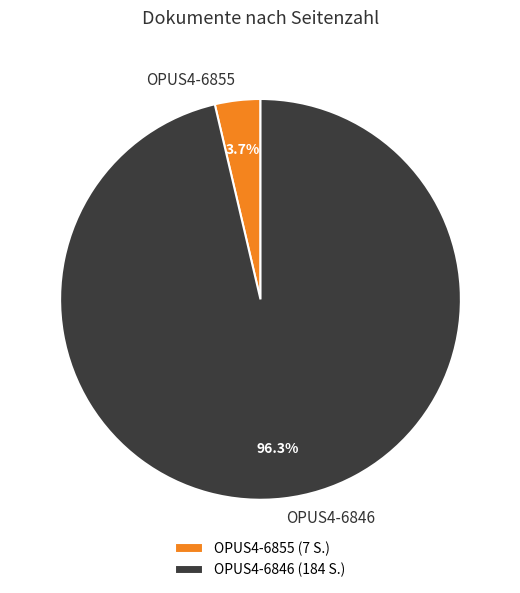

Does OPUS4-6855 represent more than half of the total?

No